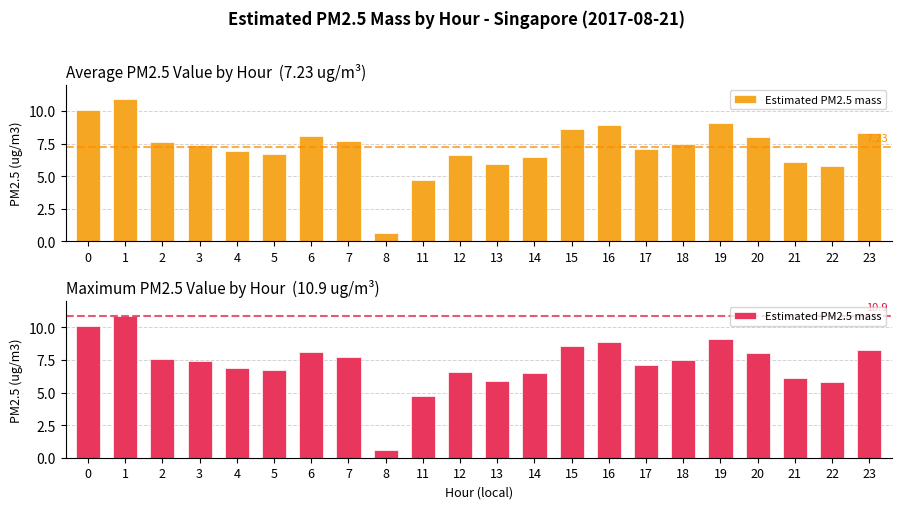

How many data points are above 7?

13